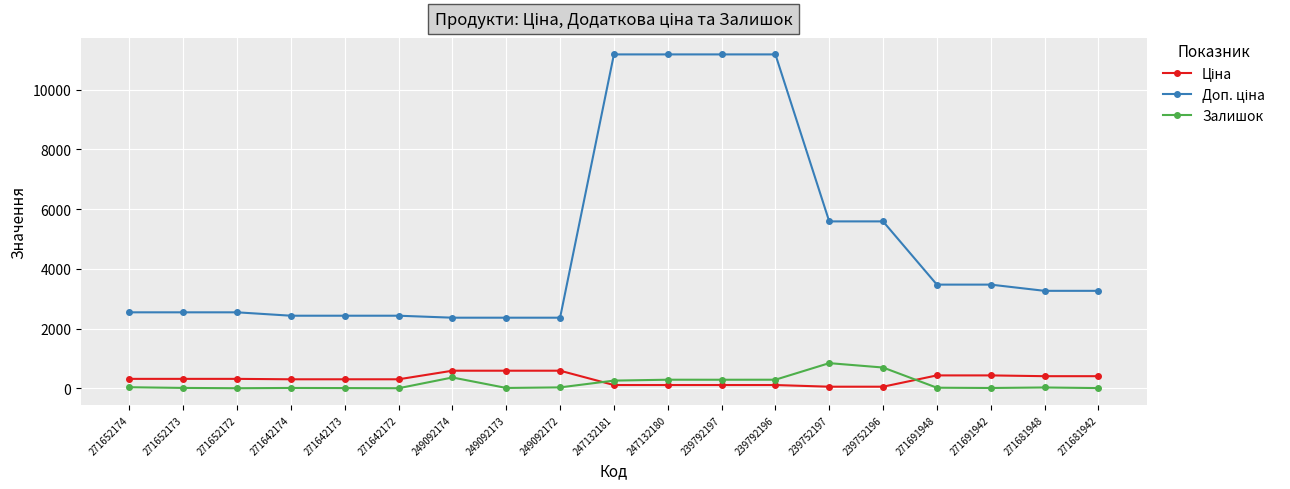

What is the total value across all series at 249092174?

3323.2